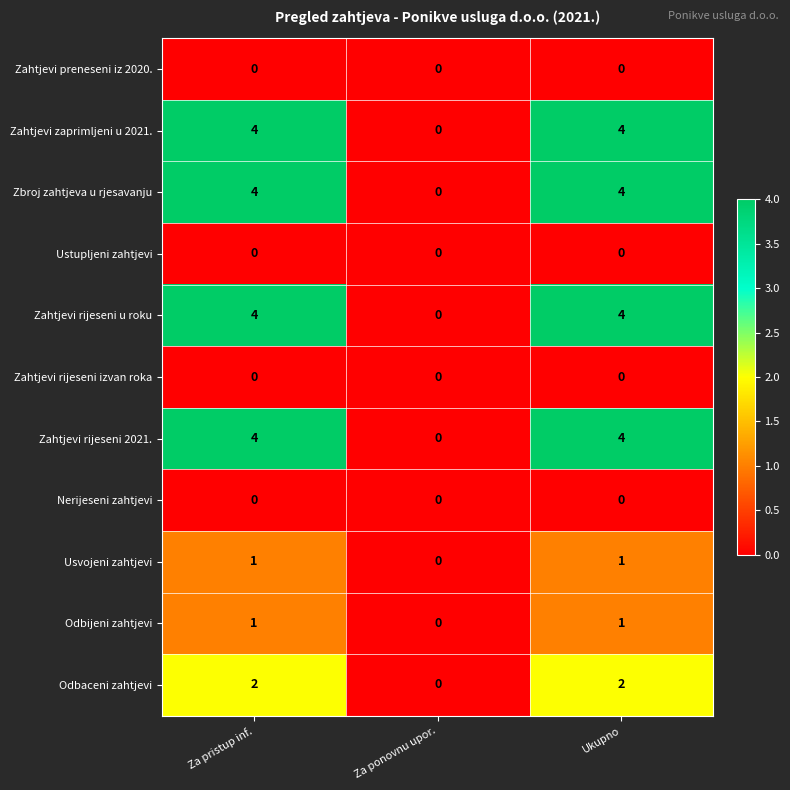

Where is Odbijeni zahtjevi nearest to the value 0?

Za ponovnu upor.